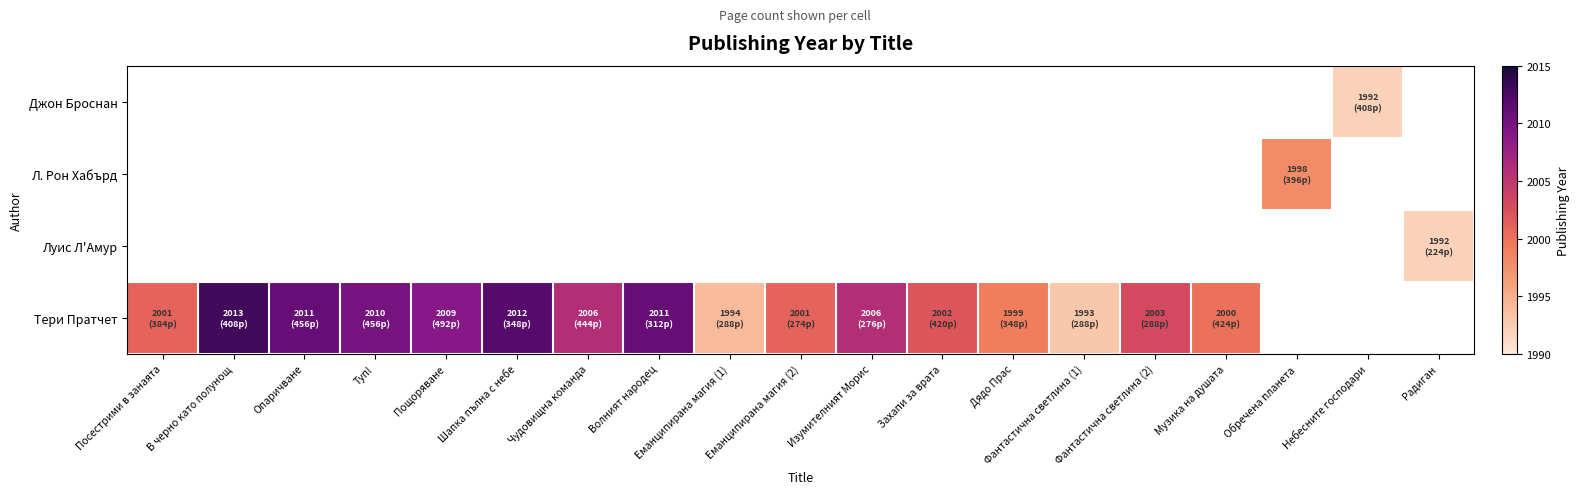

True or false: Тери Пратчет has a value of 2009.0 at Пощоряване.

True